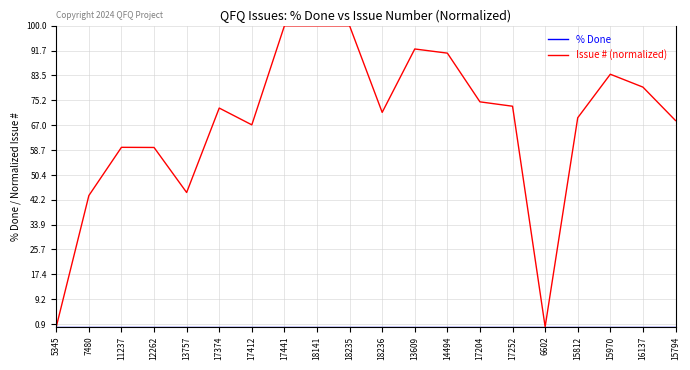

Is it true that Issue # (normalized) equals 100.0 at 18235?

True